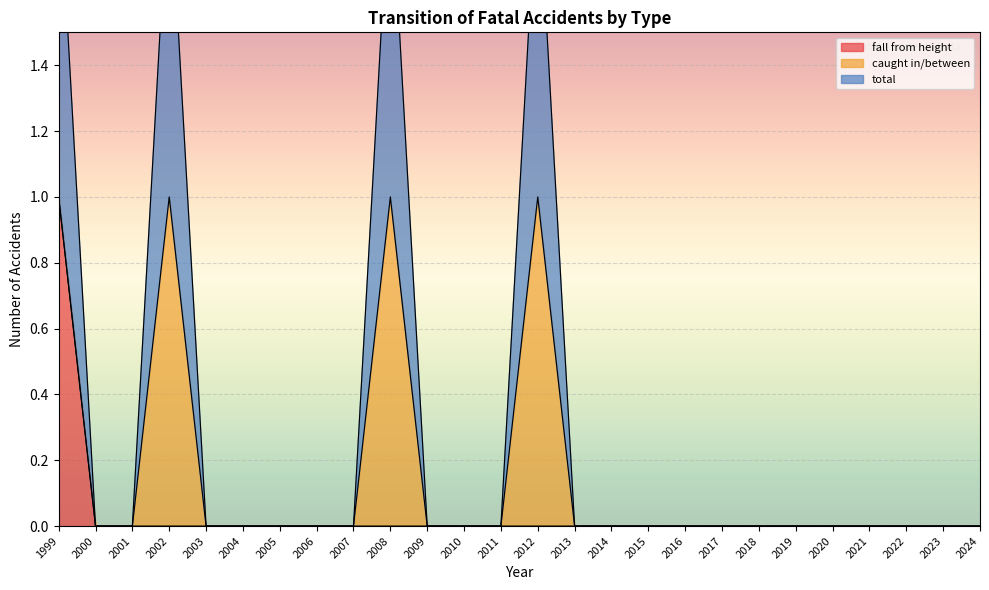

True or false: fall from height has more than 2 points higher than both neighbors.

False